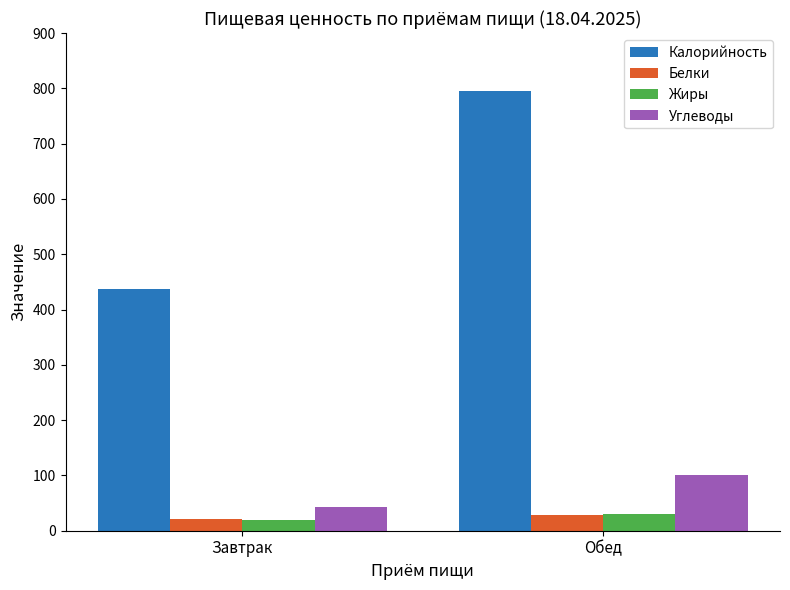

Does the chart contain any negative values?

No